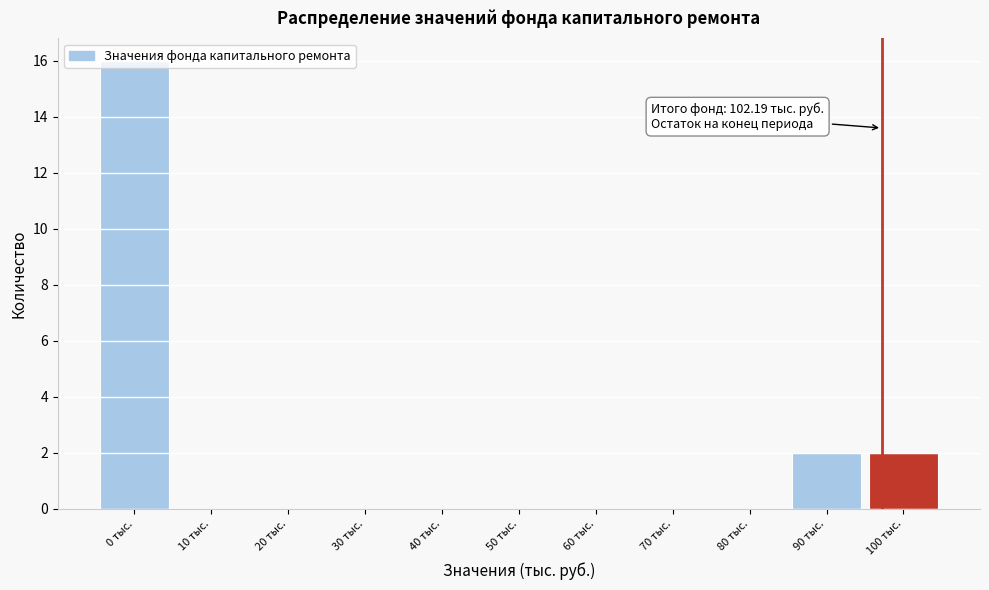

What is the sum of all values?

20